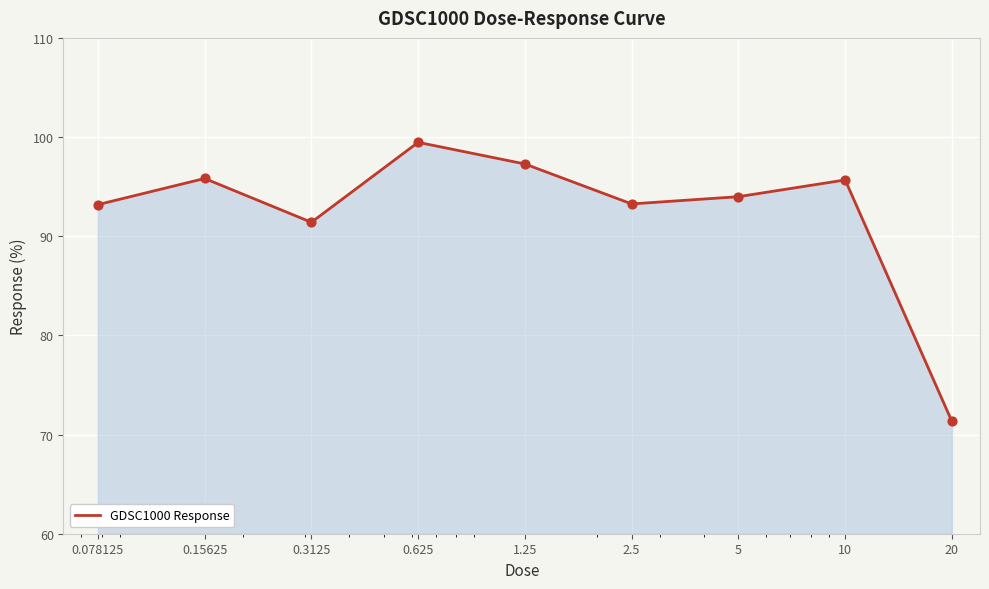

What is the difference between the maximum and minimum values?

28.1